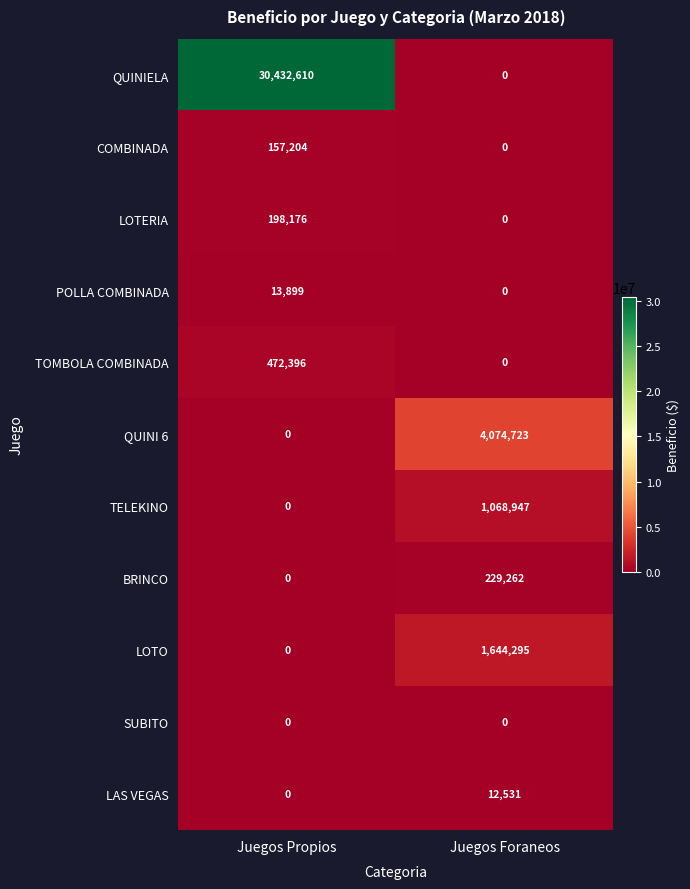

Count the number of data series in this chart.

11